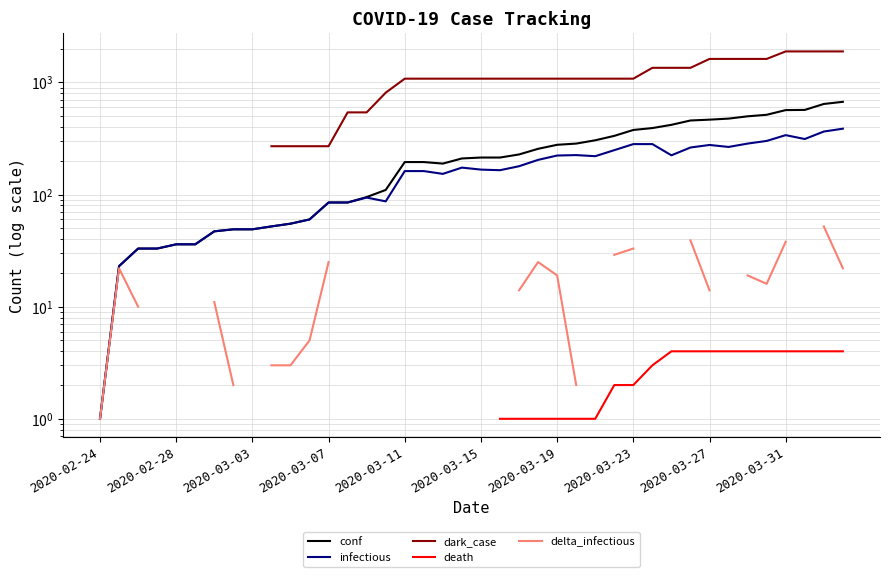

At how many categories does at least one series exceed 1460?

8